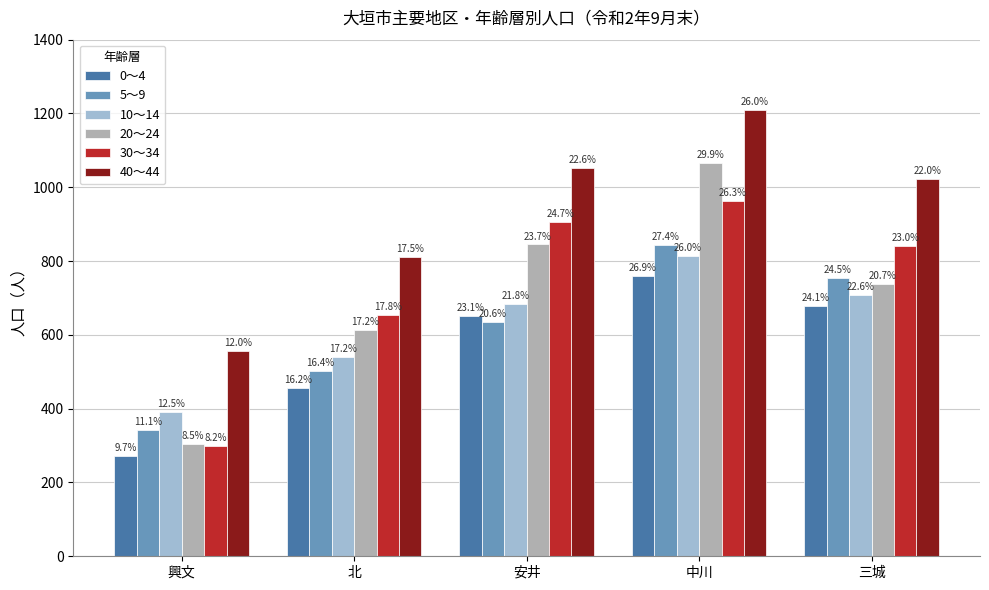

Is it true that 40～44 equals 1051 at 安井?

True